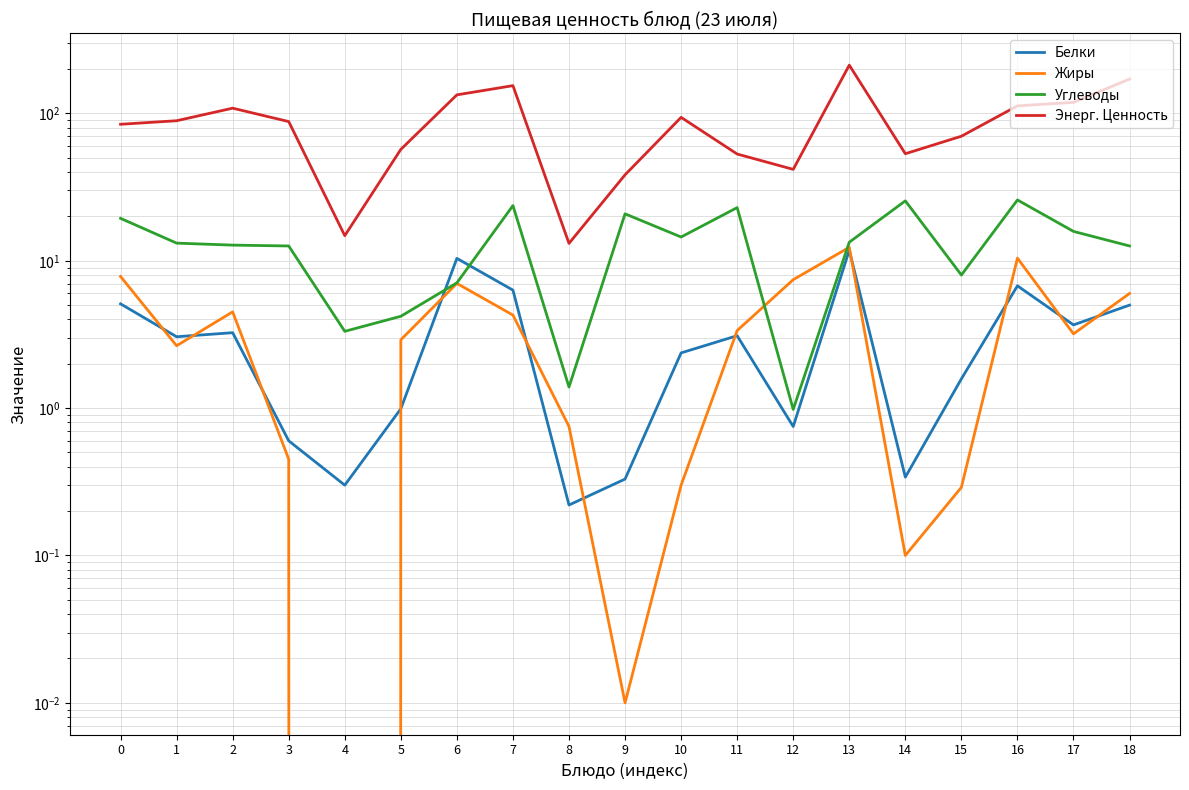

List the labels in order of Белки value, smallest first.

8, 4, 9, 14, 3, 12, 5, 15, 10, 1, 11, 2, 17, 18, 0, 7, 16, 6, 13